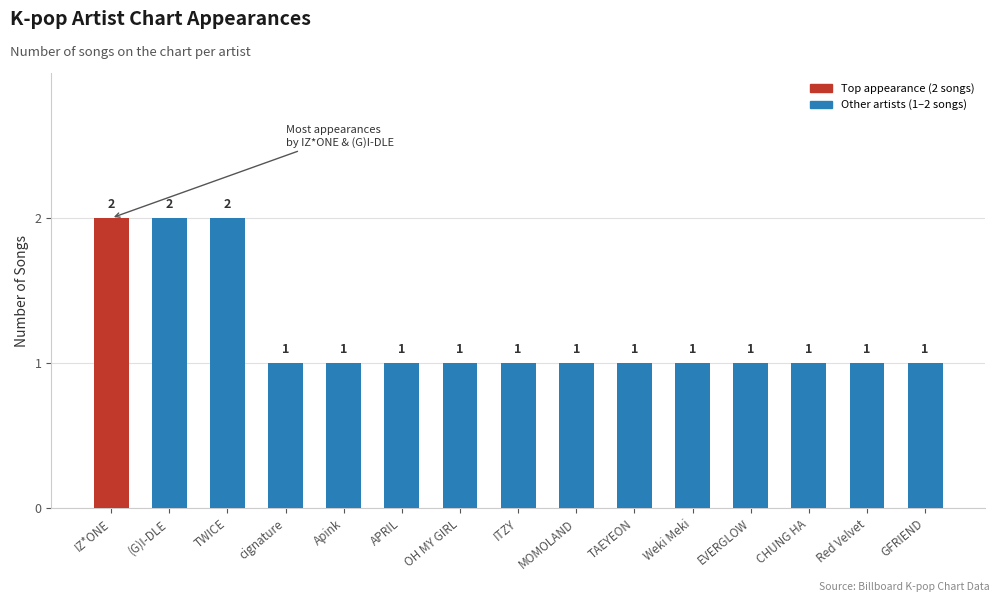

The chart shows a value of 1 at cignature. True or false?

True